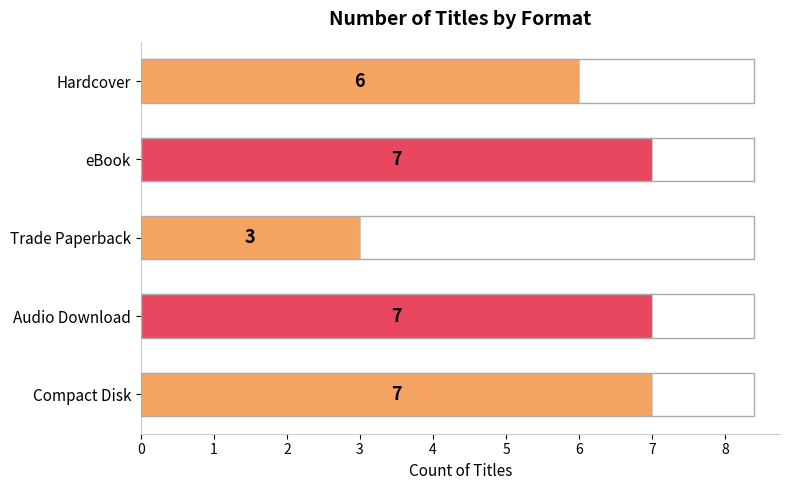

What is the maximum value shown in the chart?

7